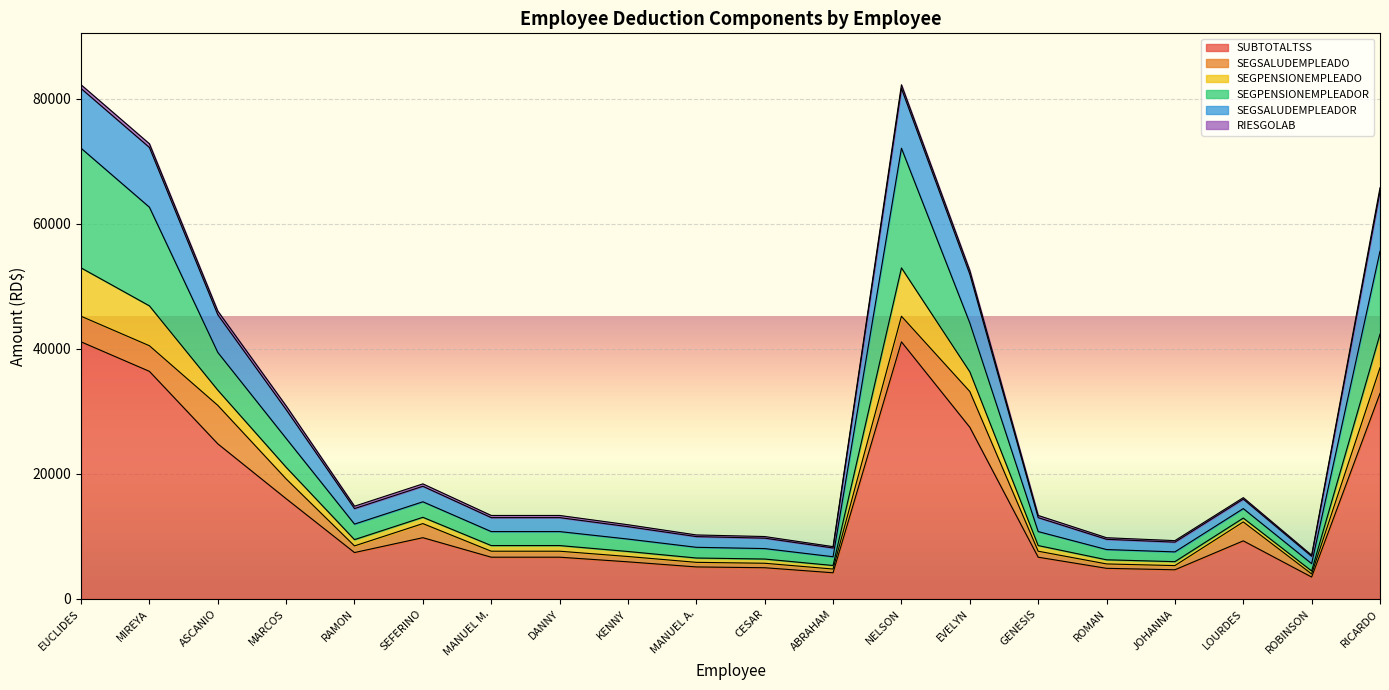

What is the highest value of the SUBTOTALTSS series?

41133.6